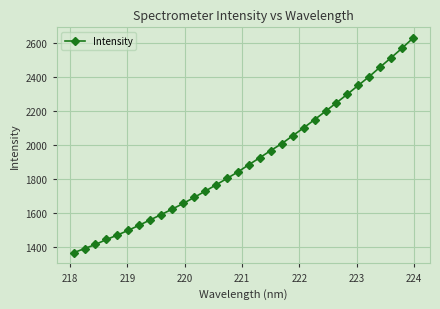

What is the difference between the second highest and minimum values?

1204.9